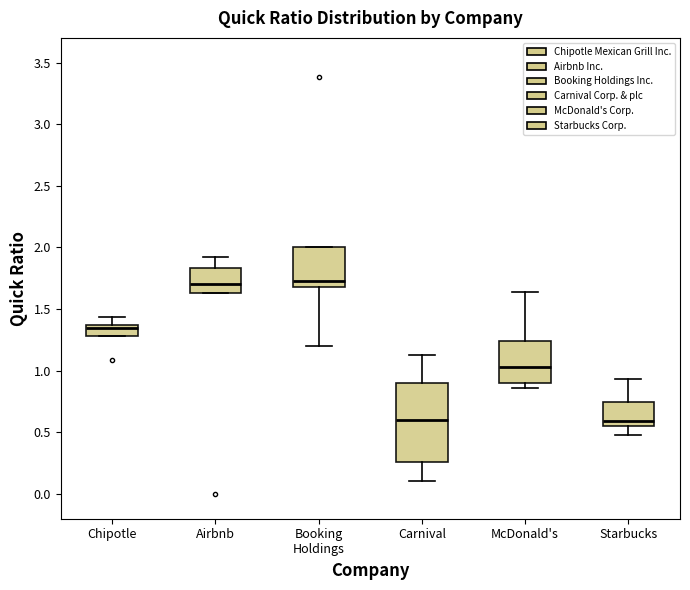

Reading left to right, transcribe this box plot: for each box, give where its median line is, the range the box spans, and where its two whiskers end, as read against the y-axis. The values are not printed on the chart, so give them approximately, as read against the axis.

Chipotle: median 1.35 (just below the box's upper edge), box 1.30 to 1.35, whiskers 1.30 to 1.45
Airbnb: median 1.70, box 1.65 to 1.85, whiskers 1.65 to 1.90
Booking Holdings: median 1.75, box 1.70 to 2.00, whiskers 1.20 to 2.00
Carnival: median 0.60, box 0.25 to 0.90, whiskers 0.10 to 1.15
McDonald's: median 1.05, box 0.90 to 1.25, whiskers 0.85 to 1.65
Starbucks: median 0.60, box 0.55 to 0.75, whiskers 0.50 to 0.95